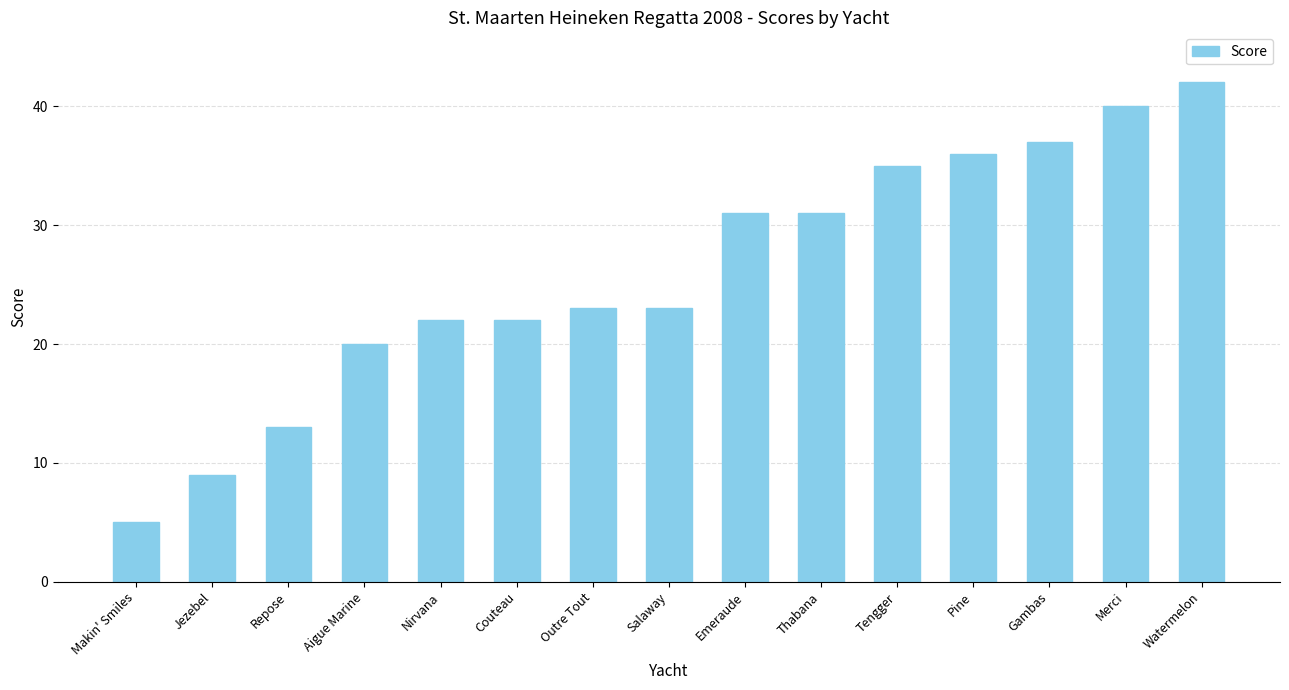

Reading left to right, transcribe all the data shown in this chart.

5	9	13	20	22	22	23	23	31	31	35	36	37	40	42